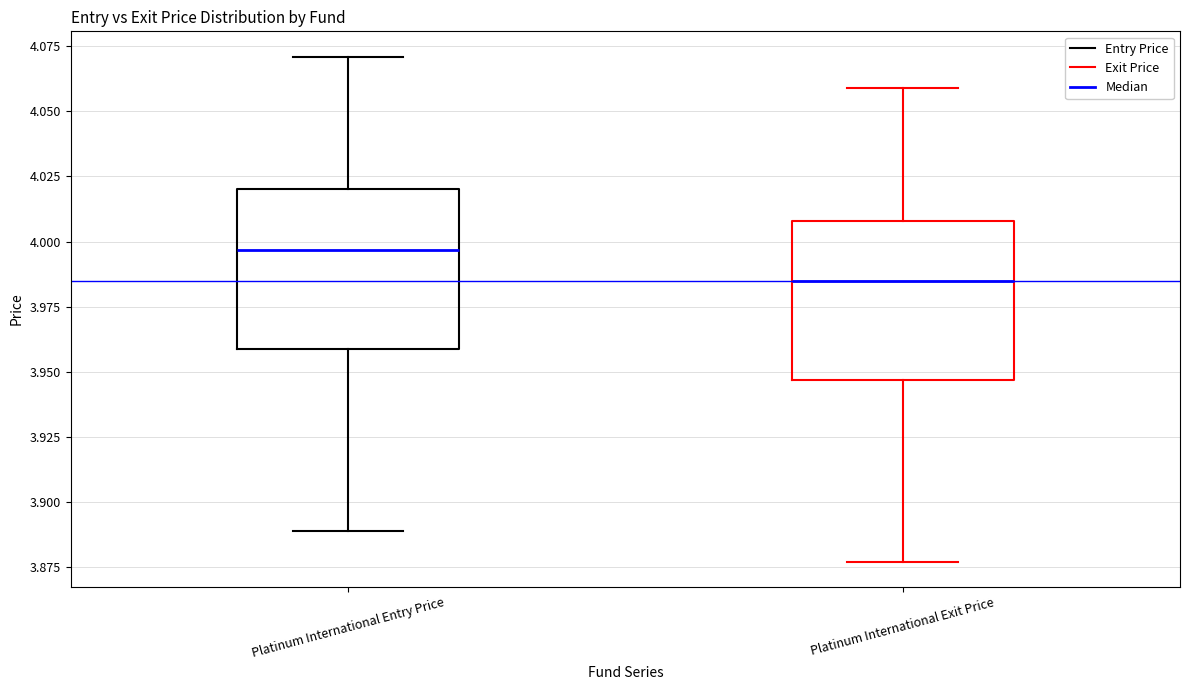

Which box has the lowest median line?

Platinum International Exit Price